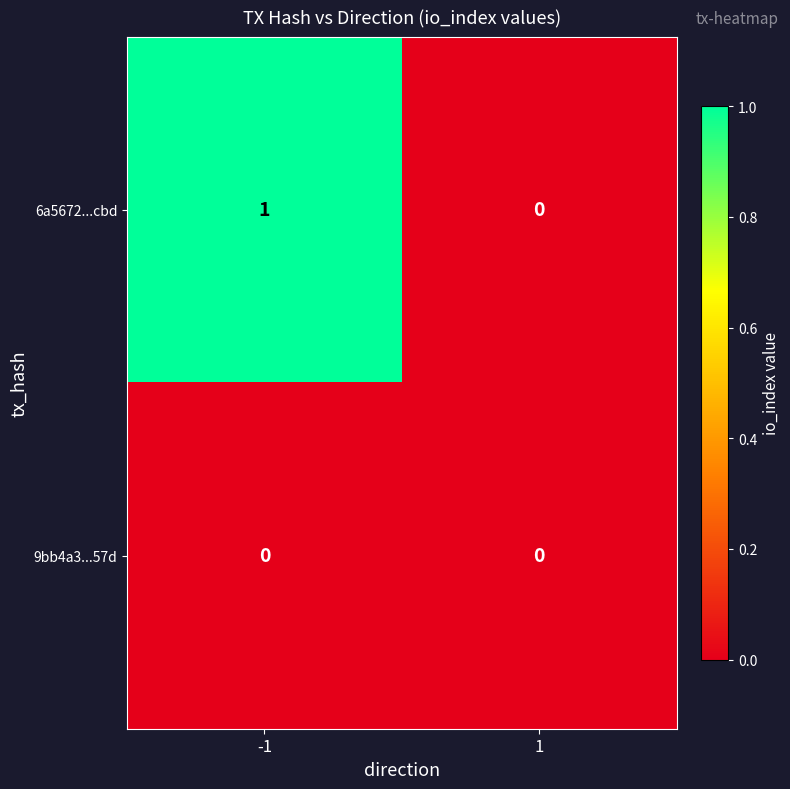

The 6a5672...cbd series shows 1 at -1. True or false?

True